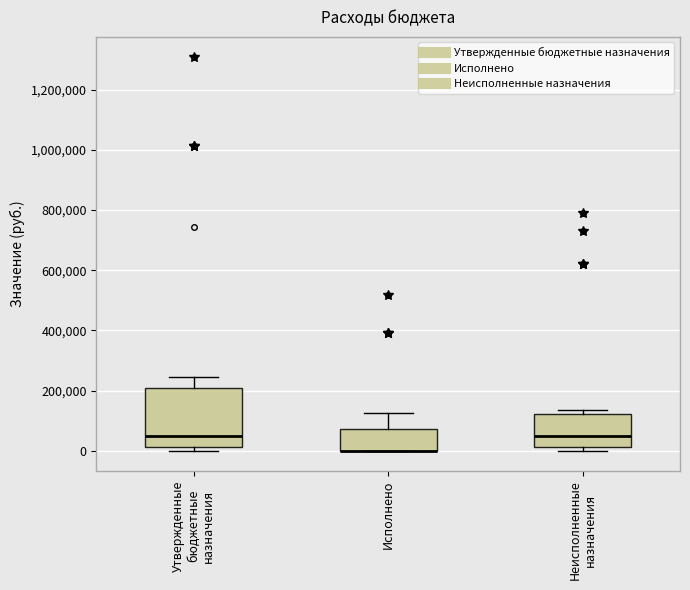

Which box is the tallest, from its lower edge to its upper edge?

Утвержденные бюджетные назначения